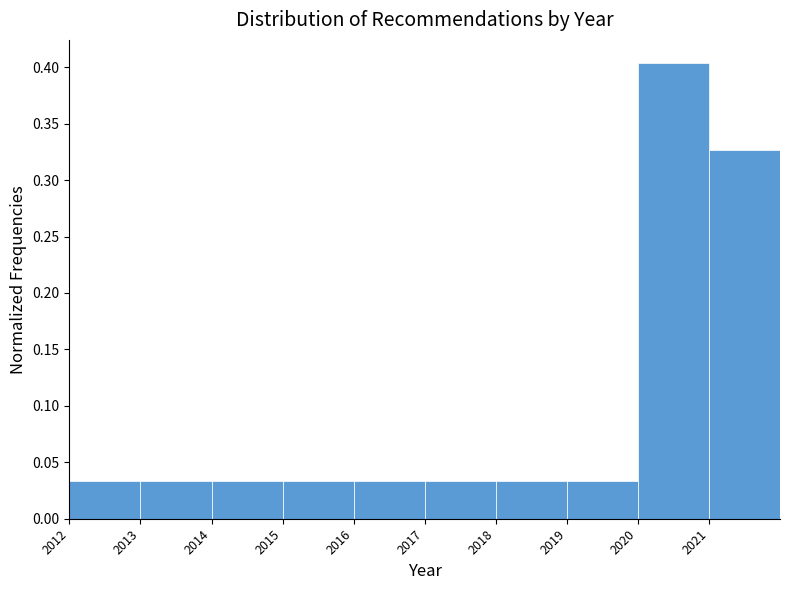

Reading left to right, list every bar in this chart as the range it spans on the x-axis followed by its height. The values are not printed on the chart, so give them approximately, as read against the axis.

2012 to 2013: 0.035
2013 to 2014: 0.035
2014 to 2015: 0.035
2015 to 2016: 0.035
2016 to 2017: 0.035
2017 to 2018: 0.035
2018 to 2019: 0.035
2019 to 2020: 0.035
2020 to 2021: 0.405
2021 to 2022: 0.325